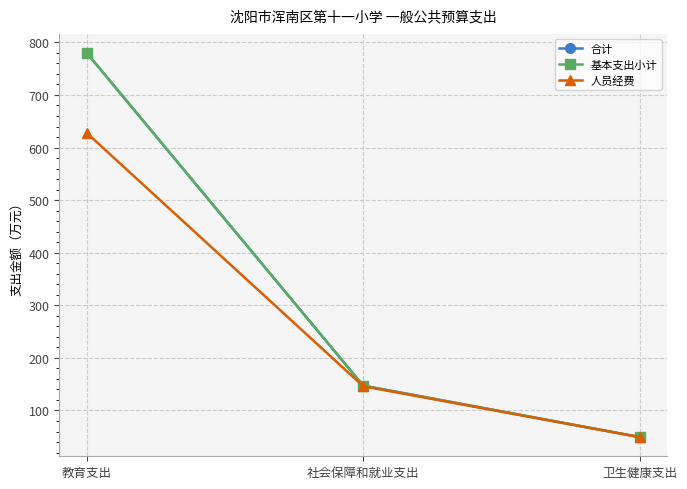

How many lines are shown in the chart?

3